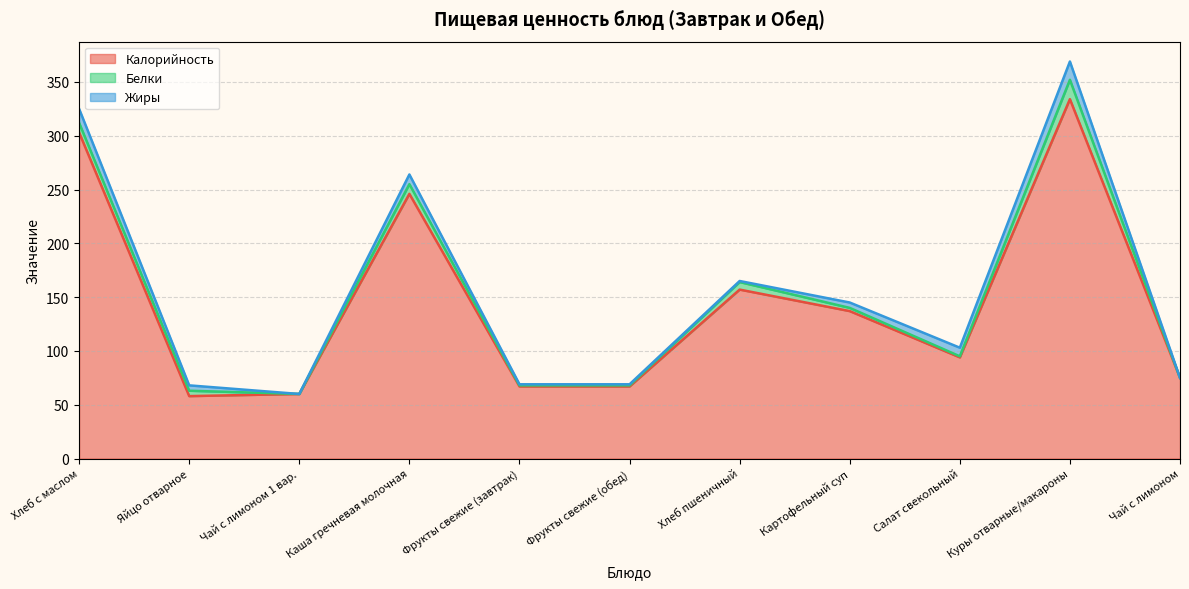

Which series has the largest total across all categories?

Калорийность